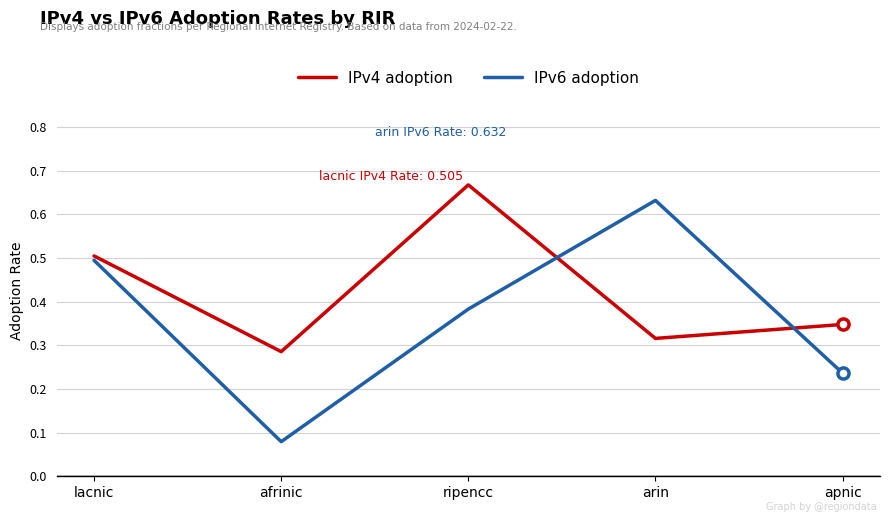

What position from the left is ripencc?

3